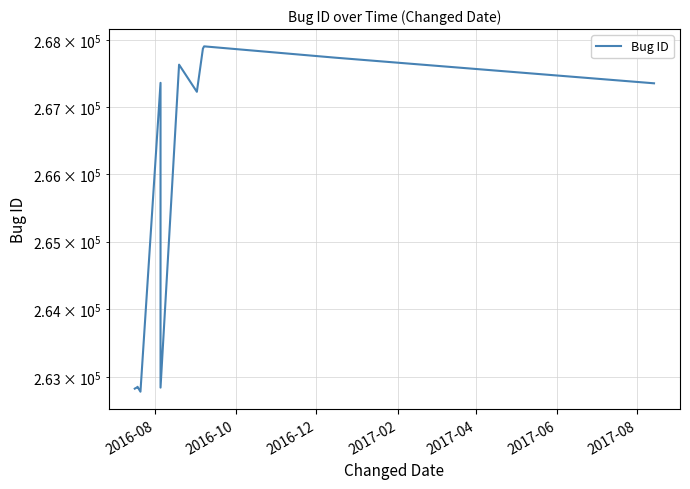

Is it true that the value at 10 is 185699?

False